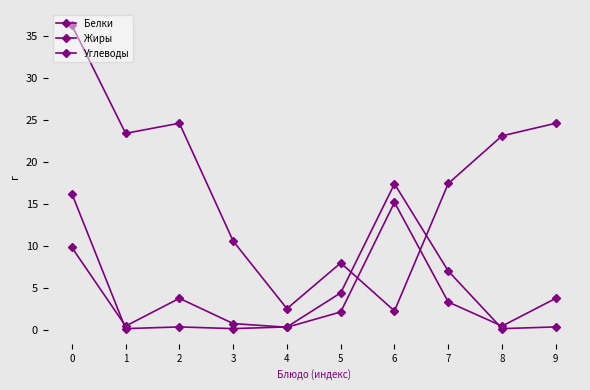

Where is Жиры nearest to the value 8?

7